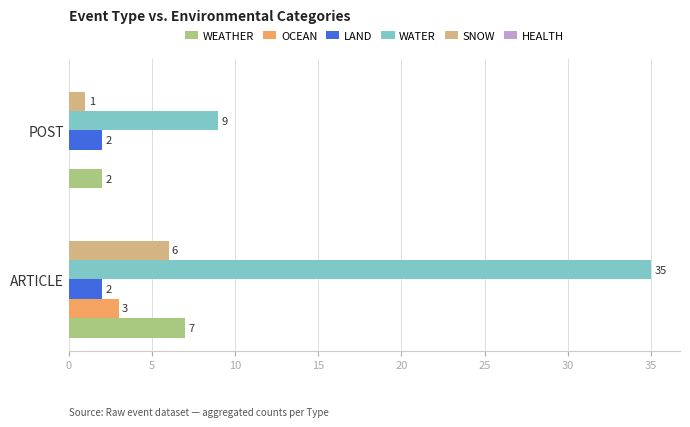

What is the maximum value shown in the chart?

35